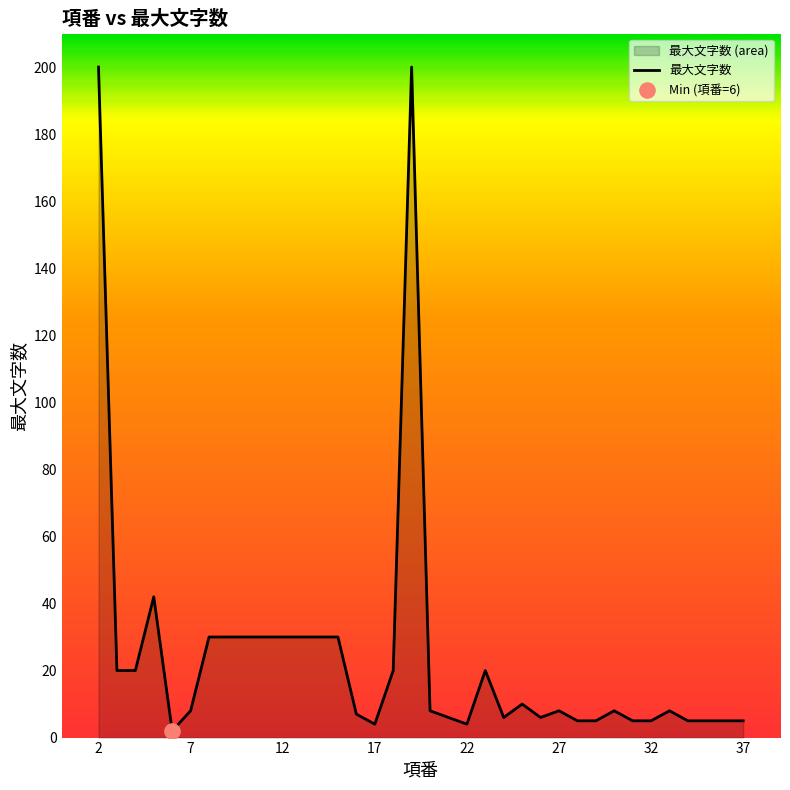

What is the difference between the maximum and minimum values?

198